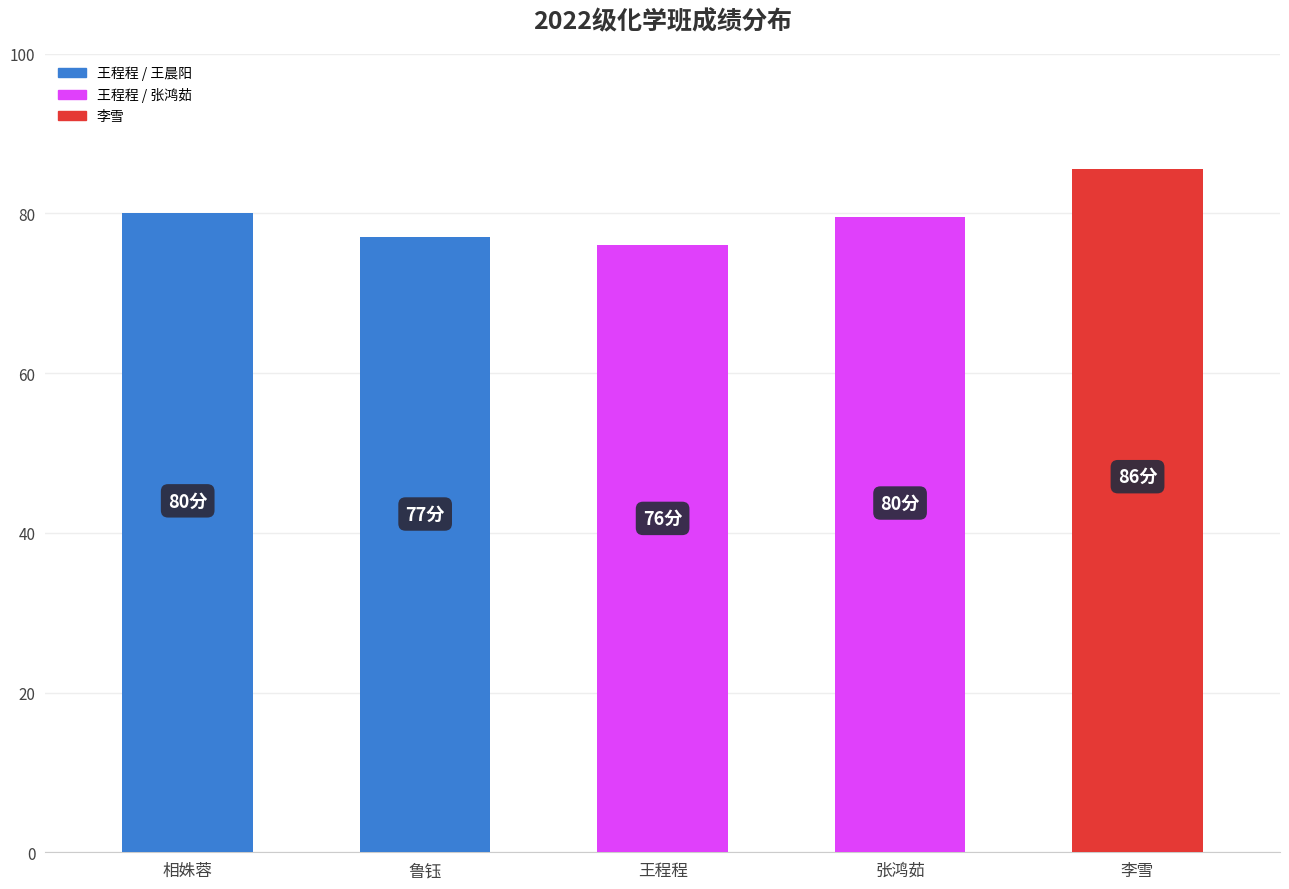

The chart shows a value of 80.0 at 相姝蓉. True or false?

True